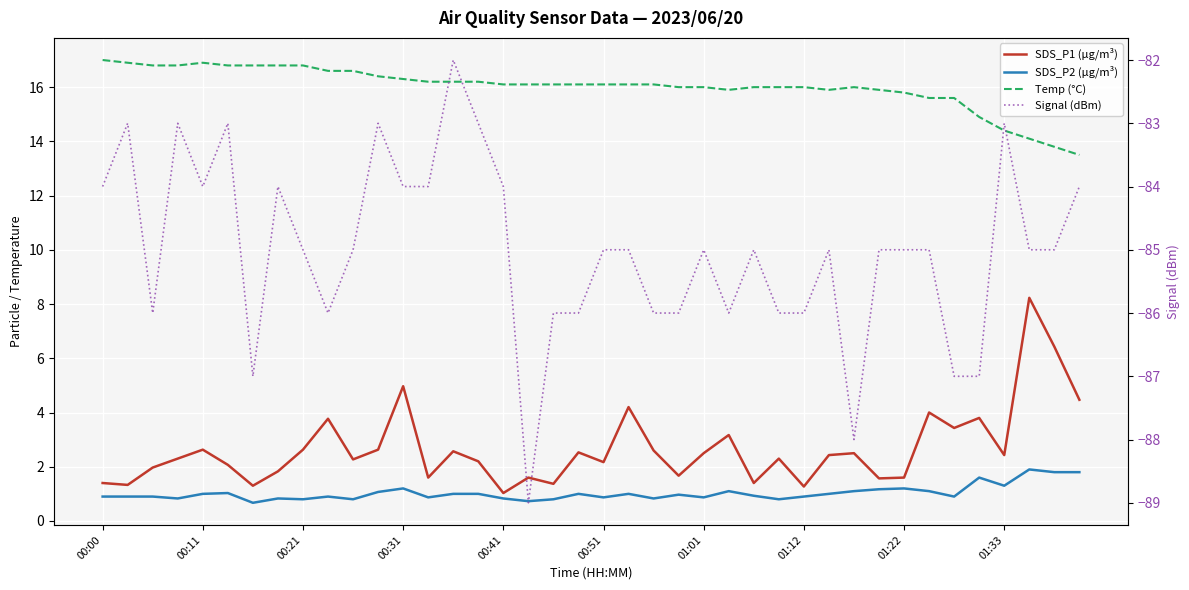

How many values in the SDS_P1 (µg/m³) series exceed 2?

26